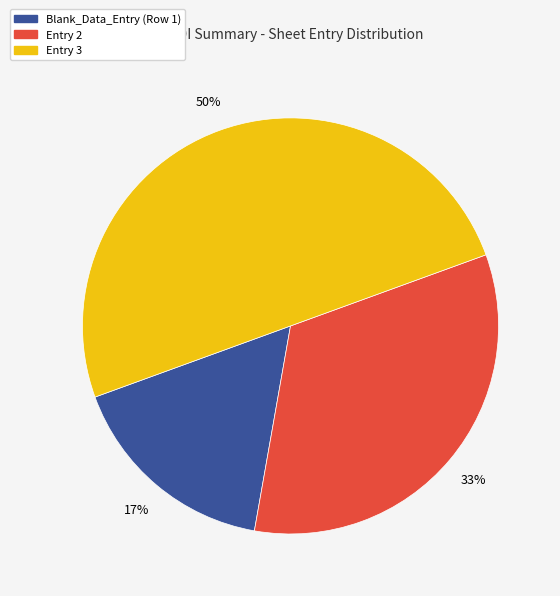

Is it true that Entry 3 is 61% of the pie?

False